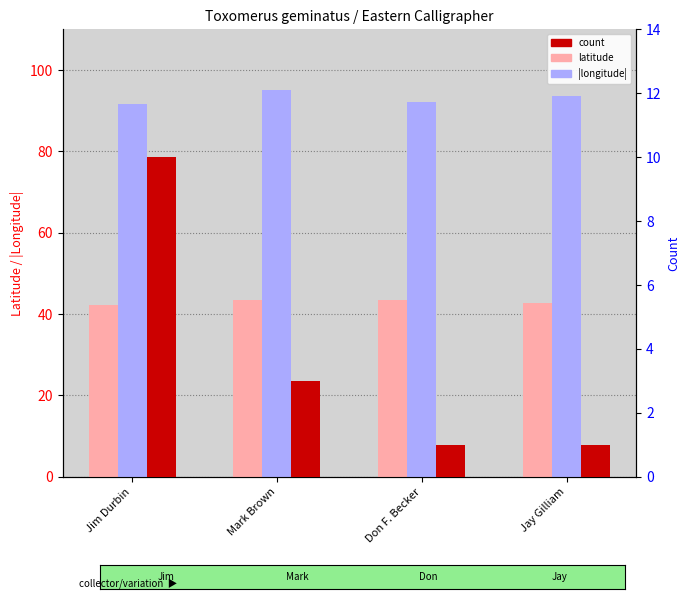

Reading left to right, transcribe all the data shown in this chart.

latitude: Jim Durbin=42.2	Mark Brown=43.4	Don F. Becker=43.5	Jay Gilliam=42.6
longitude (abs): Jim Durbin=91.5	Mark Brown=95.1	Don F. Becker=92.1	Jay Gilliam=93.7
count: Jim Durbin=10.0	Mark Brown=3.0	Don F. Becker=1.0	Jay Gilliam=1.0